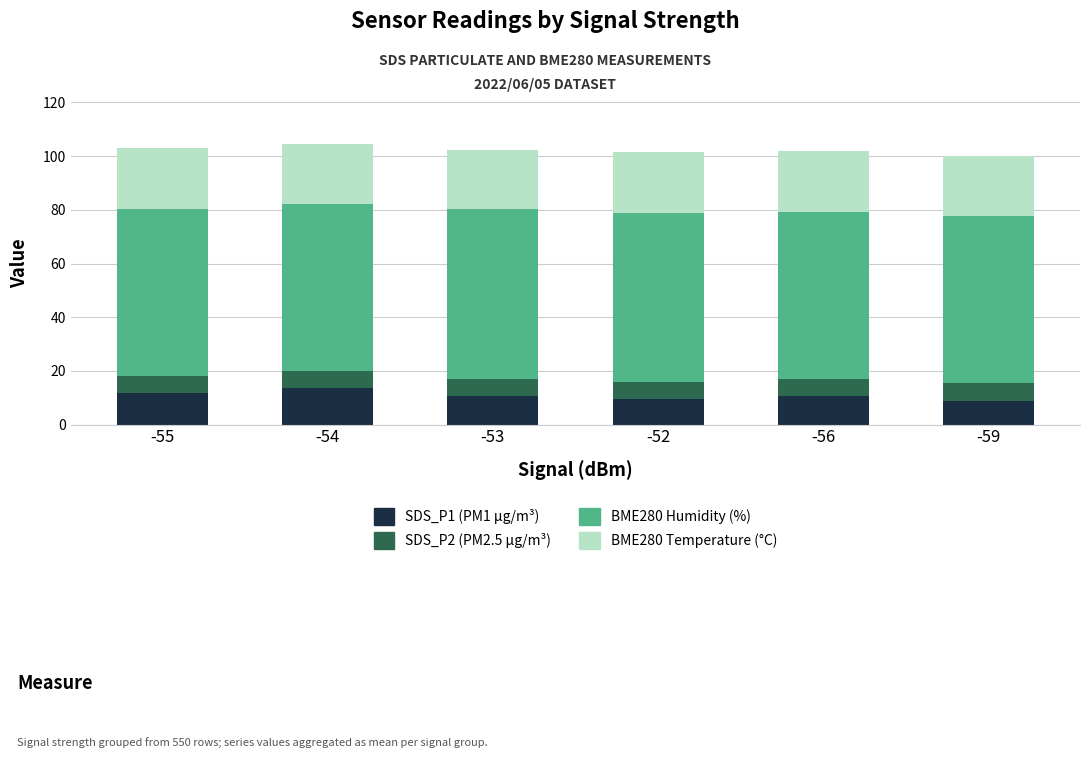

What is the total value across all series at -53?

102.2